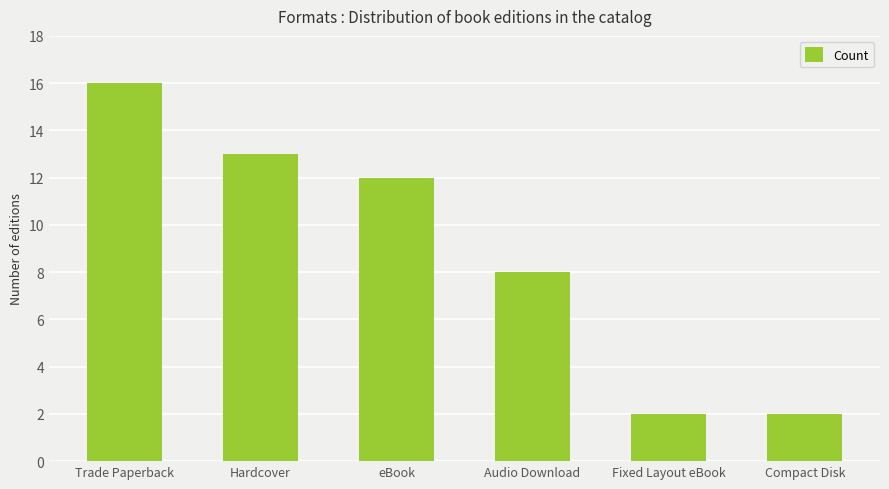

What is the difference between the second highest and second lowest values?

11